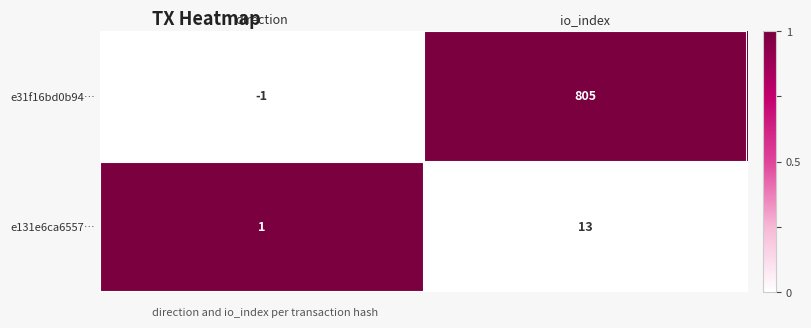

Reading left to right, list all the values displayed in this chart.

e31f16bd0b94…: -1	805
e131e6ca6557…: 1	13